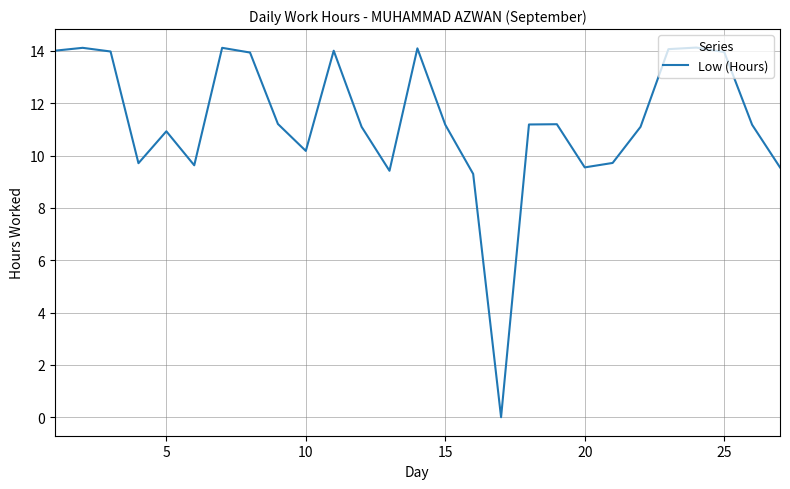

What is the greatest value displayed?

14.1